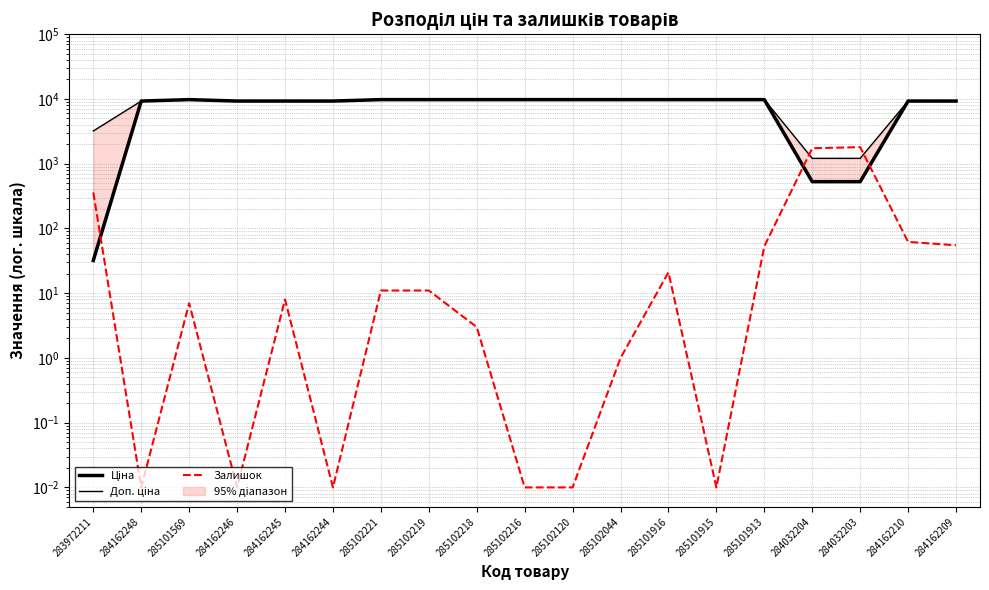

What is the difference between the highest and lowest values at 285101916?

9754.5